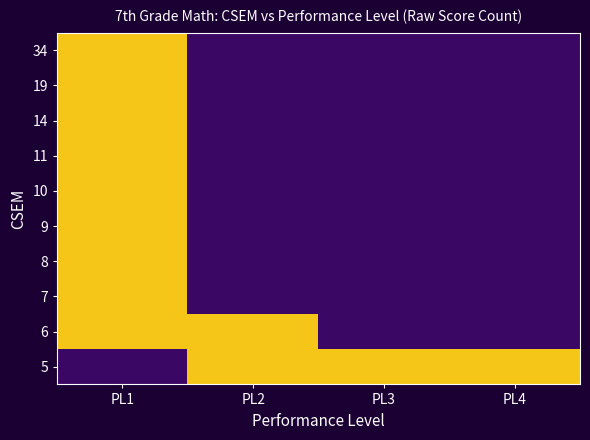

Reading left to right, transcribe all the data shown in this chart.

34: PL1=1	PL2=0	PL3=0	PL4=0
19: PL1=1	PL2=0	PL3=0	PL4=0
14: PL1=1	PL2=0	PL3=0	PL4=0
11: PL1=1	PL2=0	PL3=0	PL4=0
10: PL1=1	PL2=0	PL3=0	PL4=0
9: PL1=1	PL2=0	PL3=0	PL4=0
8: PL1=2	PL2=0	PL3=0	PL4=0
7: PL1=3	PL2=0	PL3=0	PL4=0
6: PL1=4	PL2=4	PL3=0	PL4=0
5: PL1=0	PL2=5	PL3=12	PL4=9